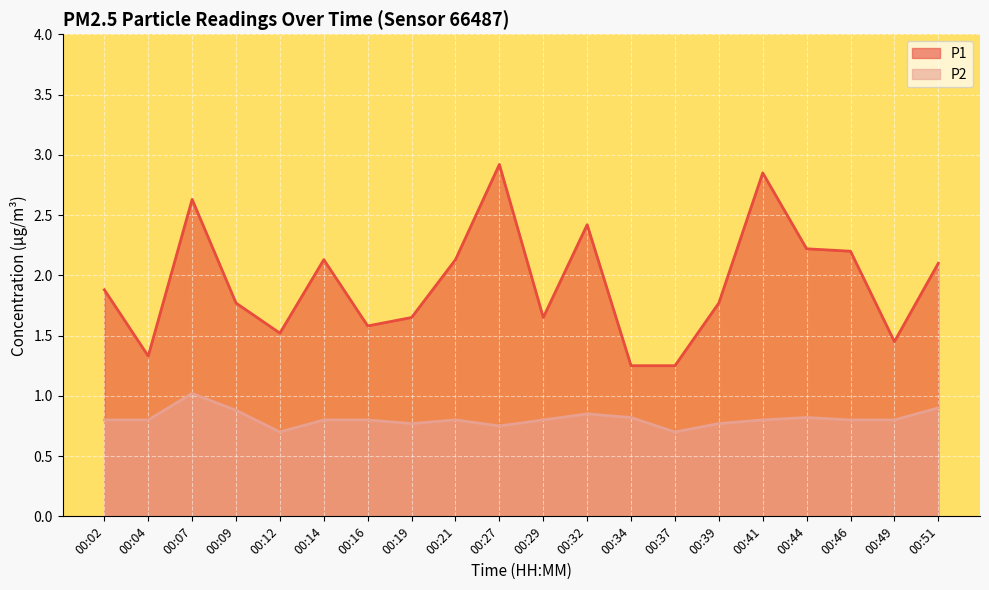

At which label does P2 reach its minimum?

00:12